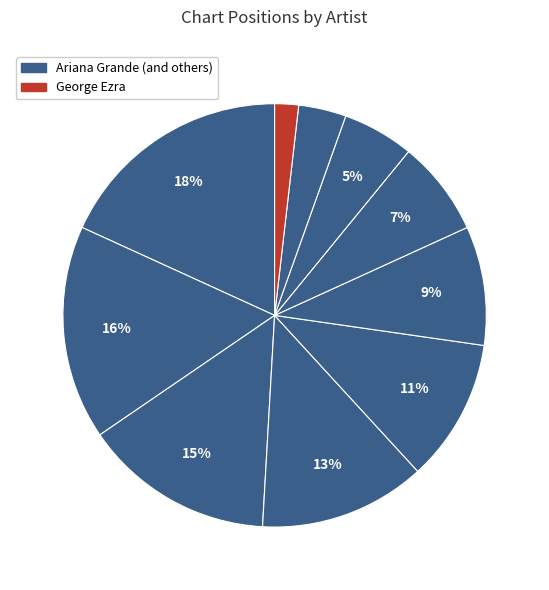

How many slices are in this pie chart?

10